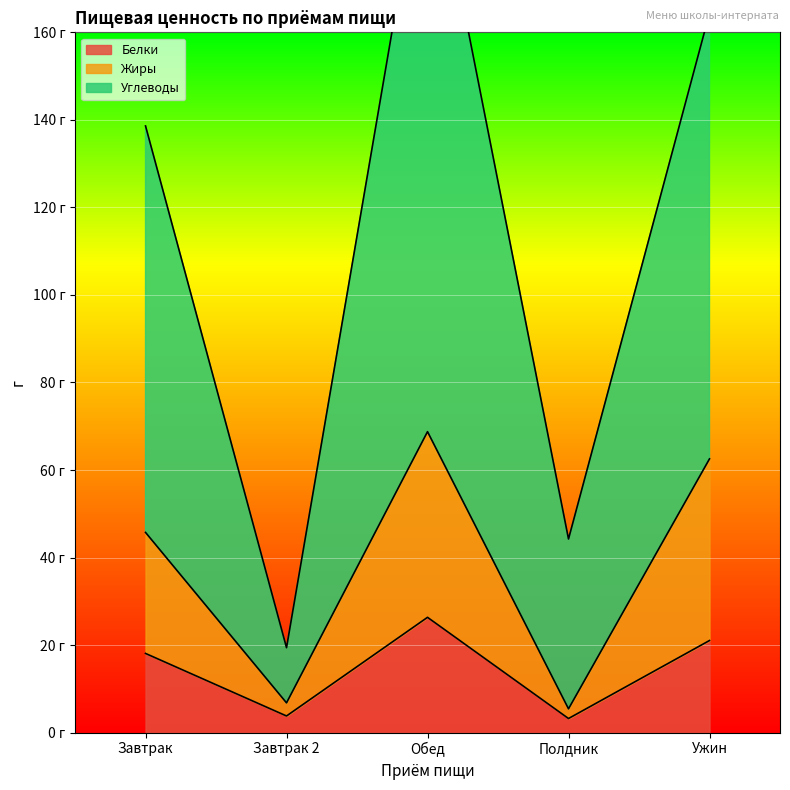

What is the difference between the maximum and minimum values in the Белки series?

23.1